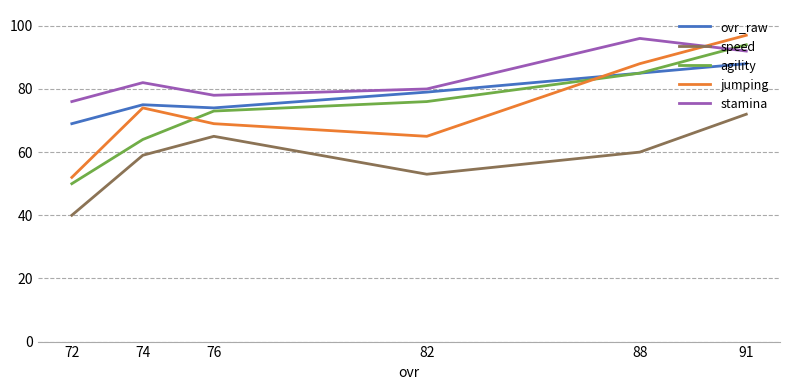

What is the maximum value for speed?

72